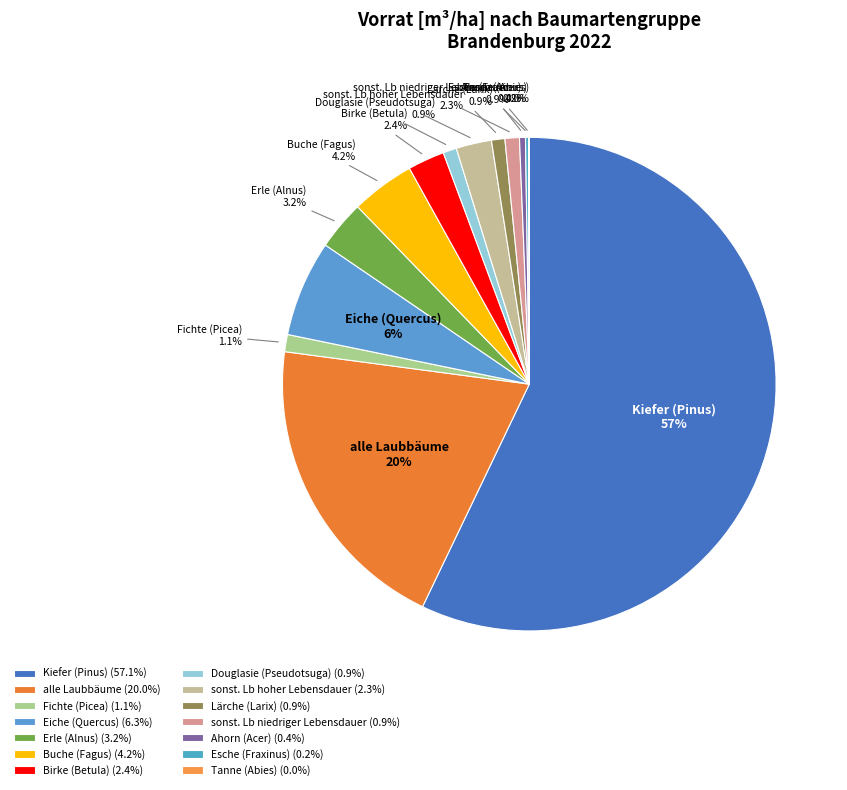

To the nearest percent, what portion does Kiefer (Pinus) represent?

57%